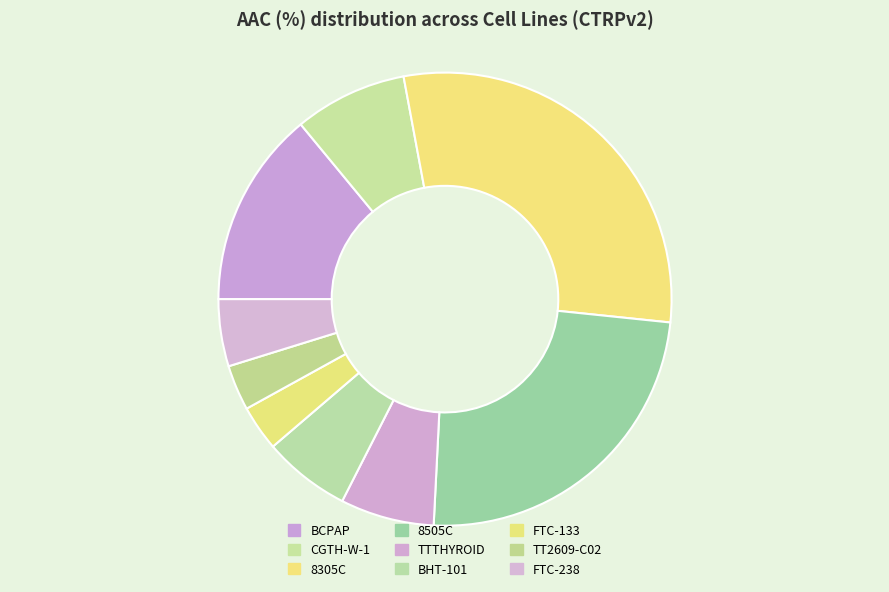

How many slices are in this pie chart?

9